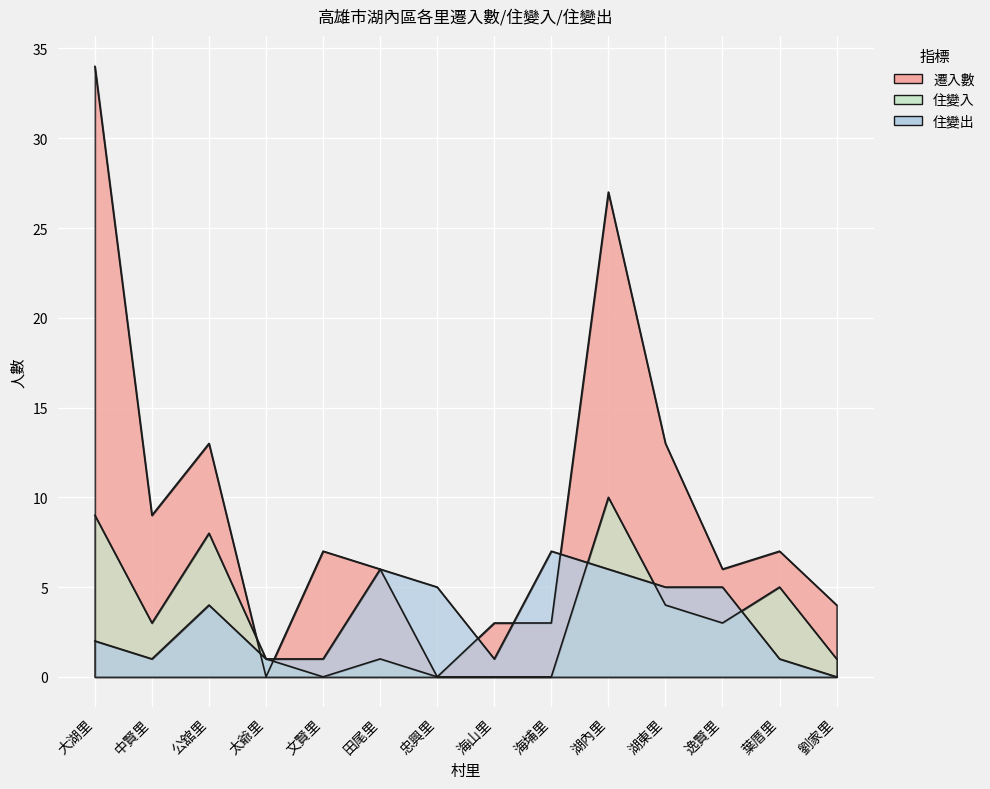

How many lines are shown in the chart?

3